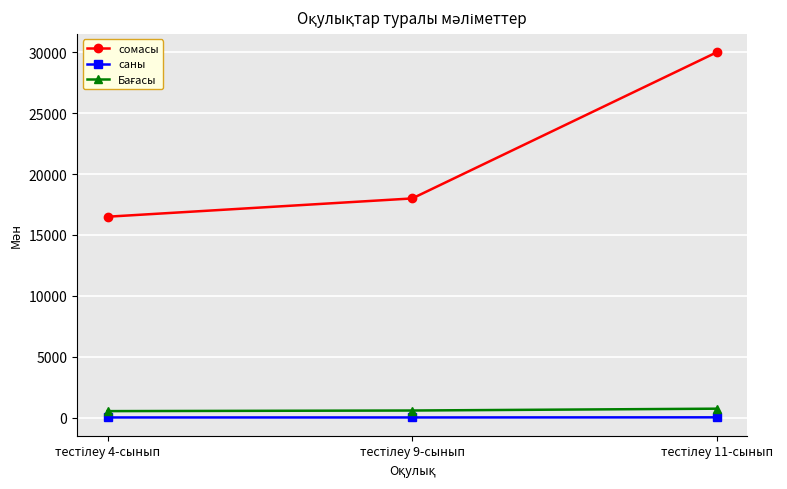

What is the highest value of the сомасы series?

30000